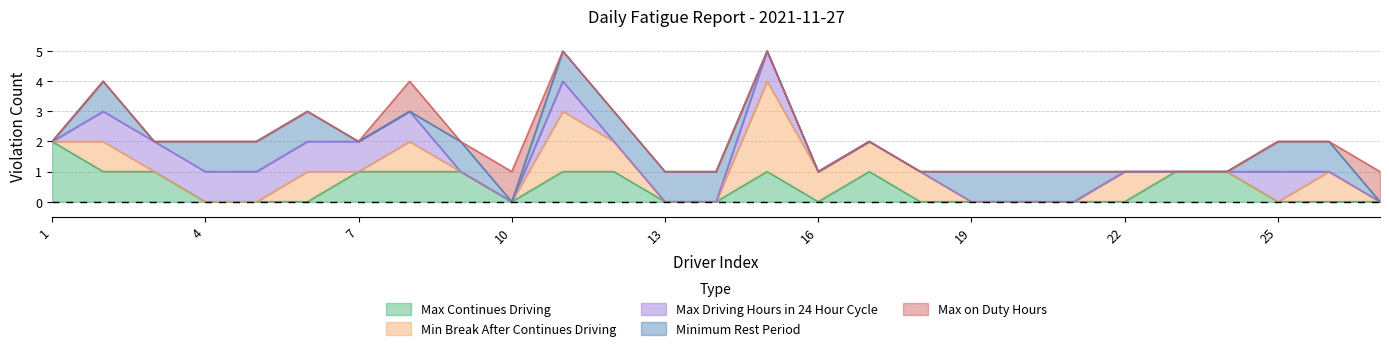

The value of Min Break After Continues Driving at 18 is 1. True or false?

True